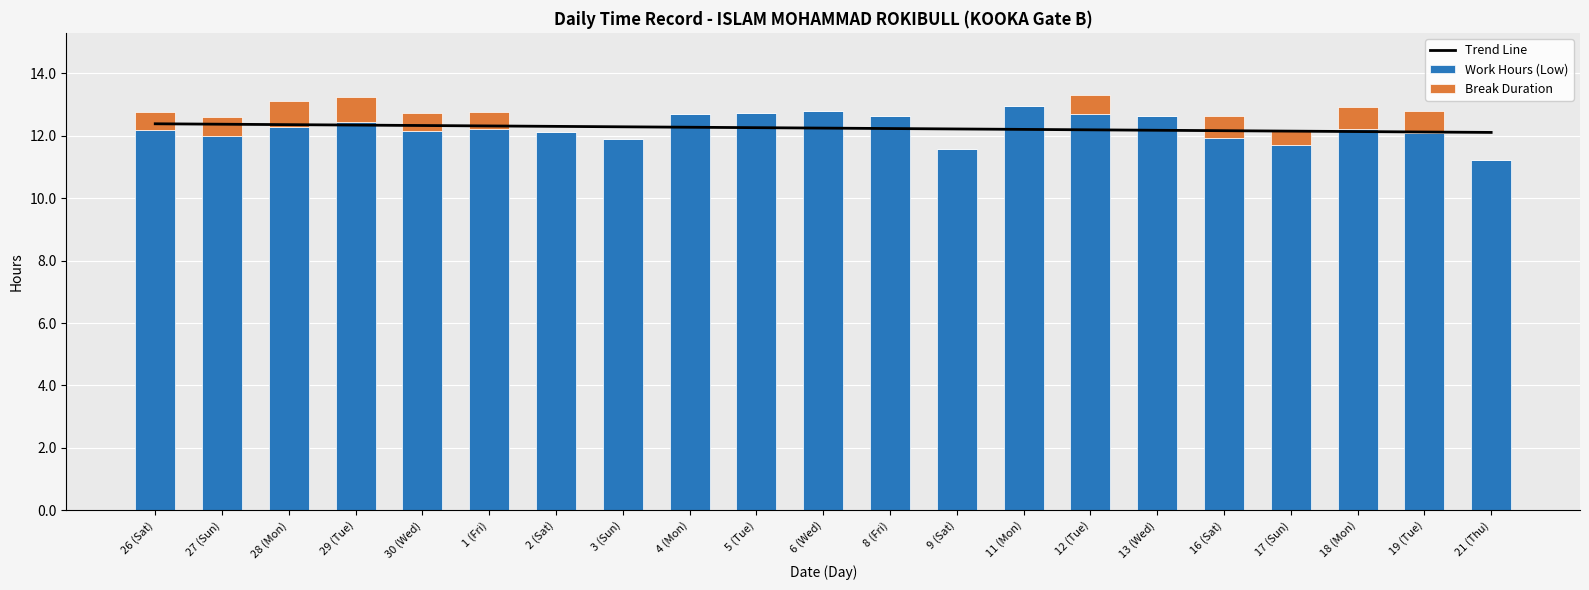

At which label is Break Duration closest to 0?

2 (Sat)